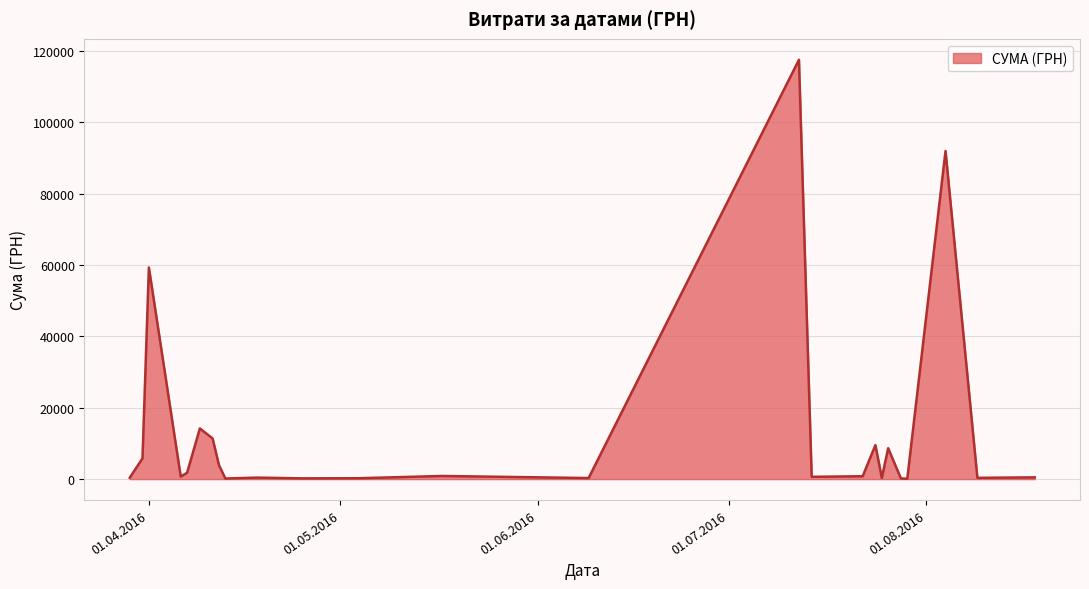

What is the smallest value displayed?

97.8